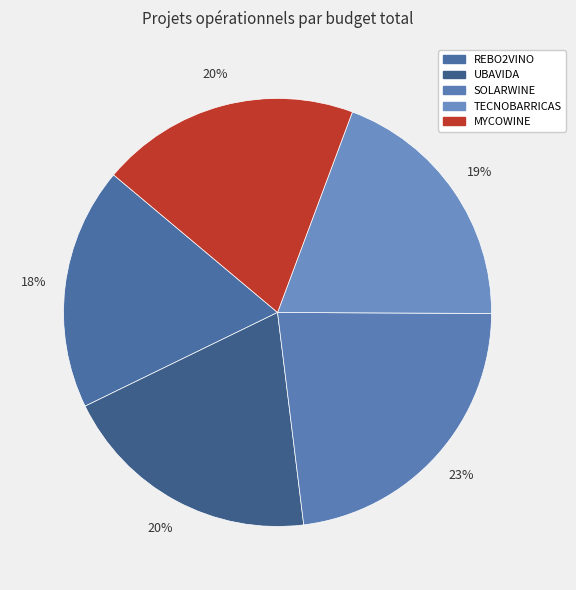

Between UBAVIDA and TECNOBARRICAS, which is larger?

UBAVIDA